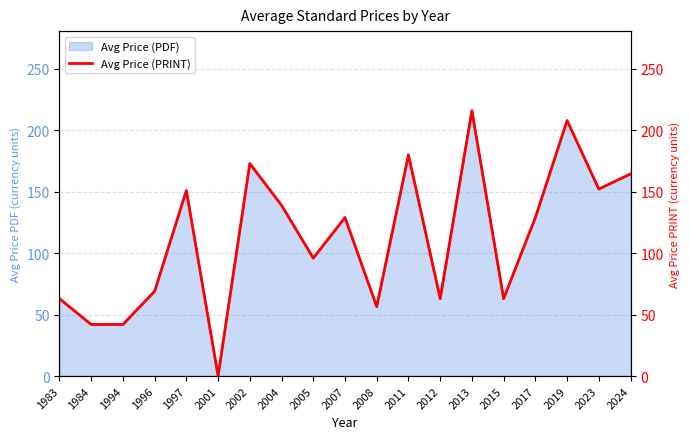

True or false: the data shows 208.0 at 2019.

True